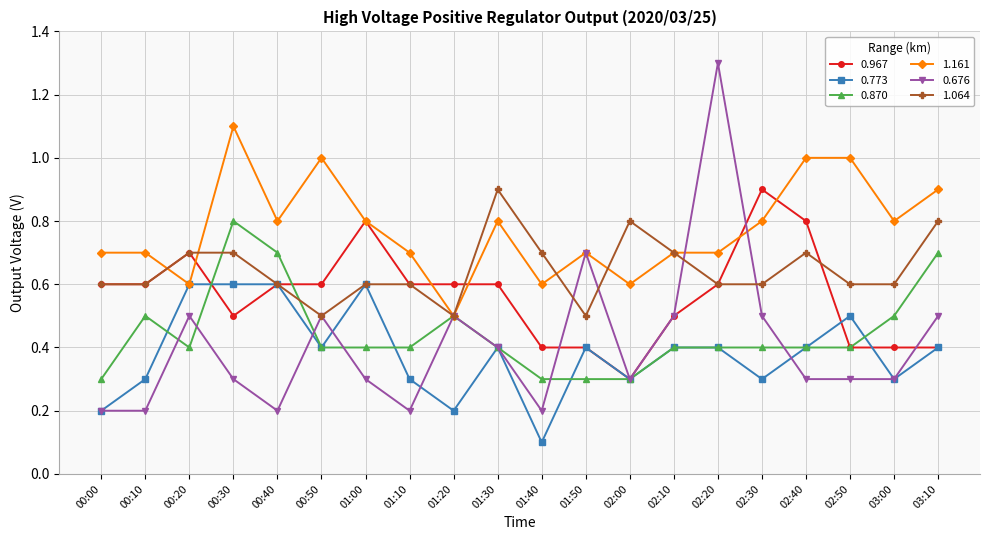

What position from the left is 01:40?

11